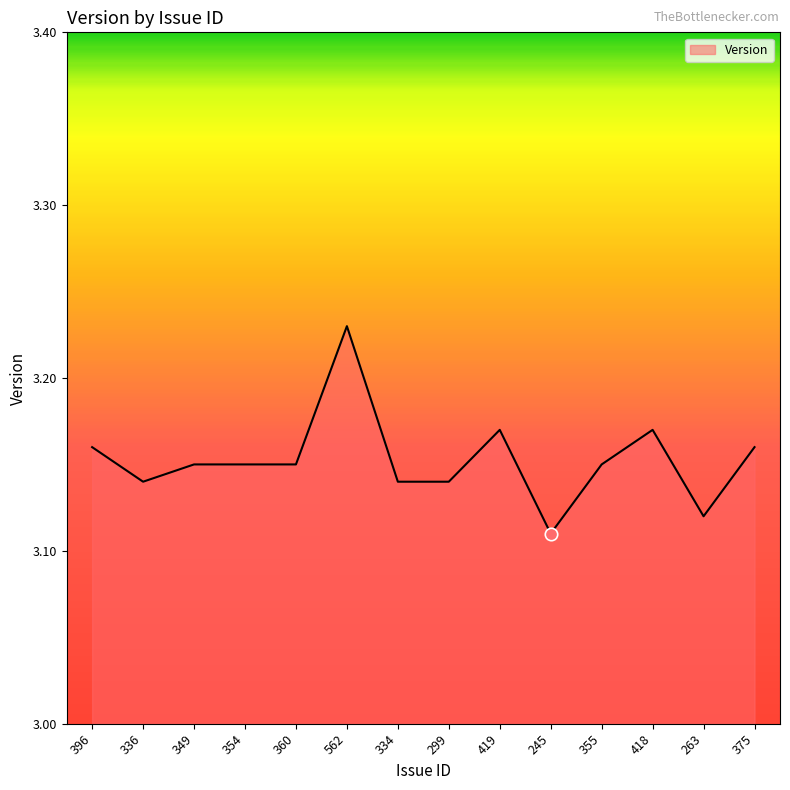

Which has a higher value, 245 or 336?

336